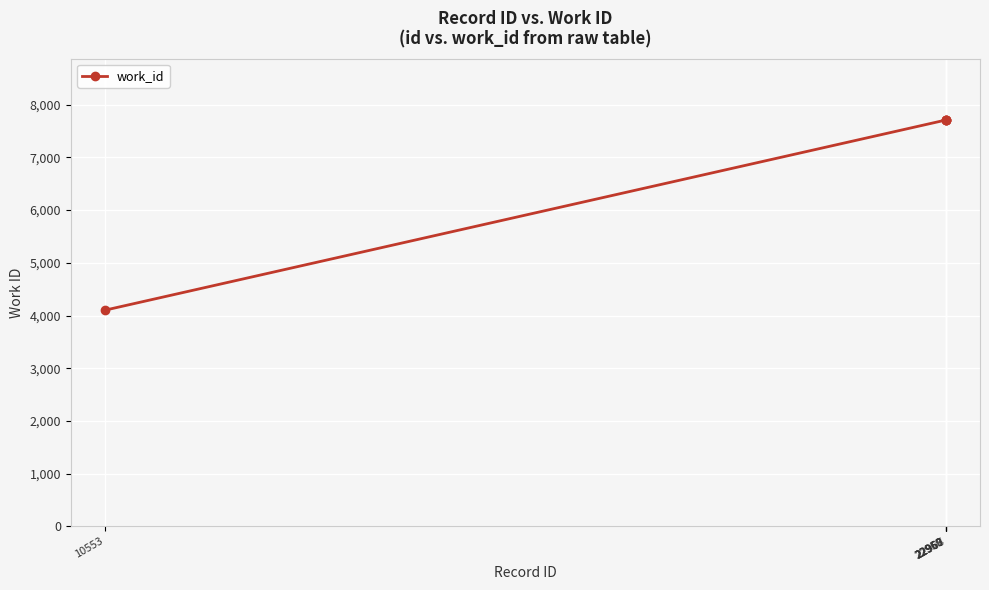

How many data points are less than 7706?

2